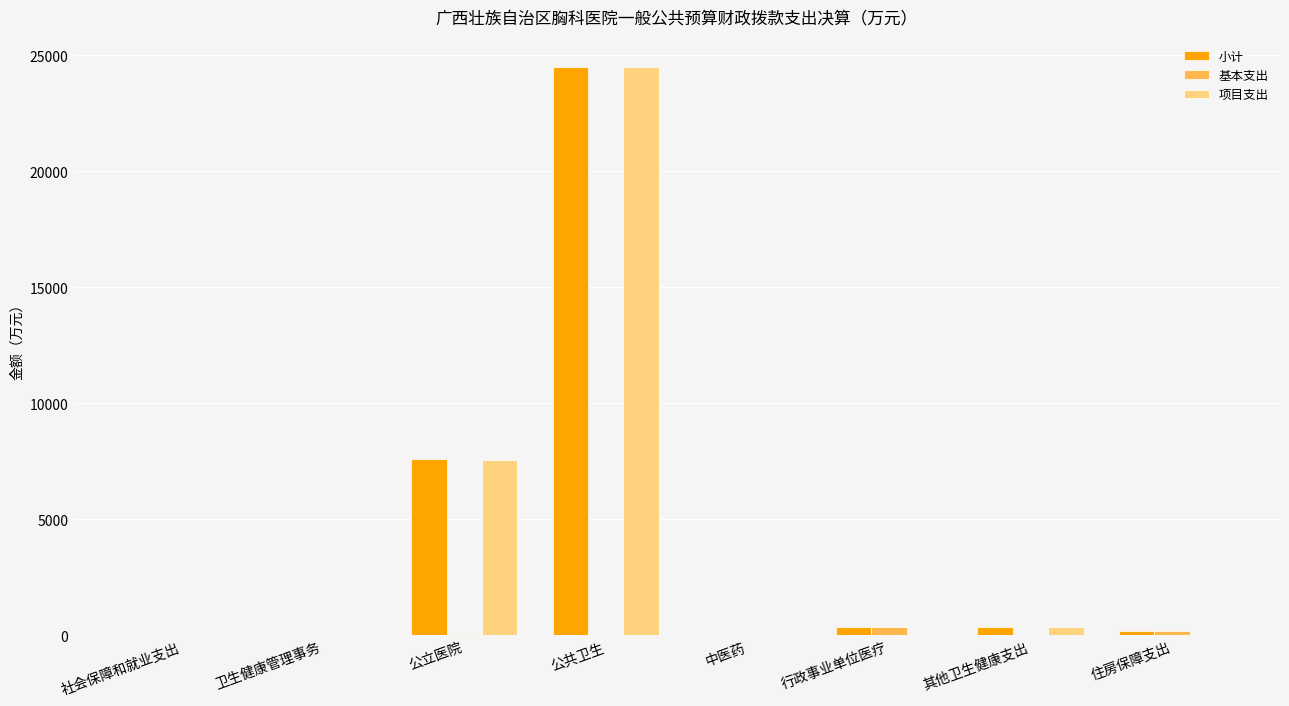

At which label is 小计 closest to 12247?

公立医院